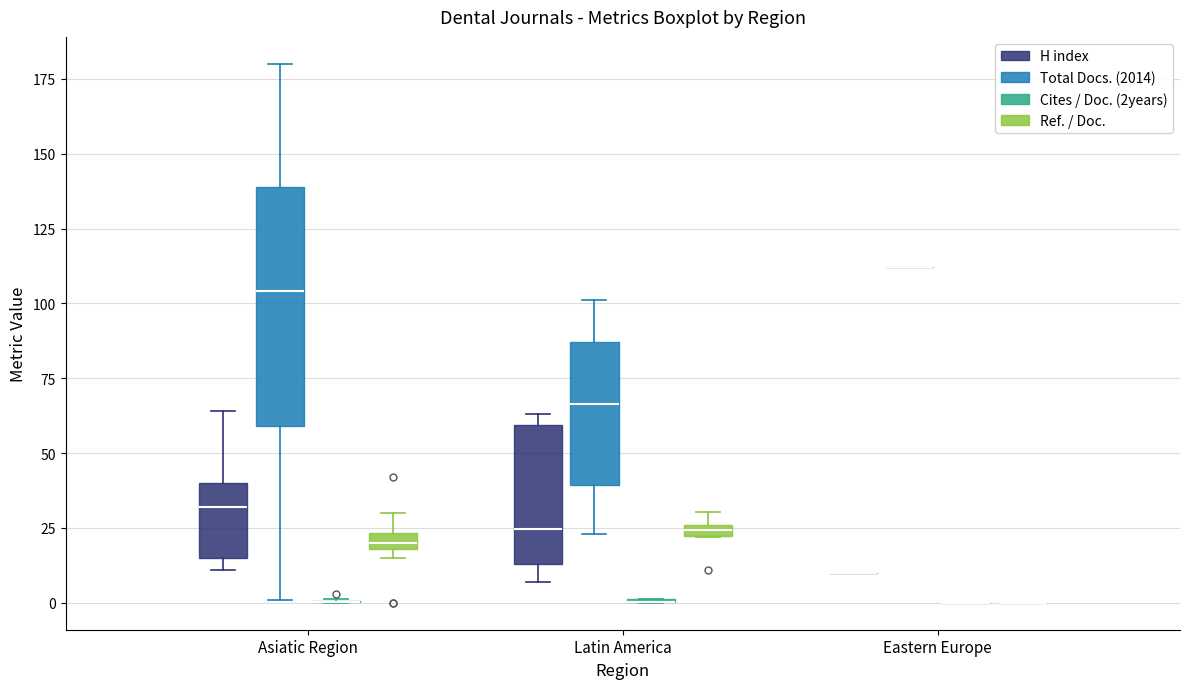

Which box is the tallest, from its lower edge to its upper edge?

Asiatic Region (Total Docs. (2014))